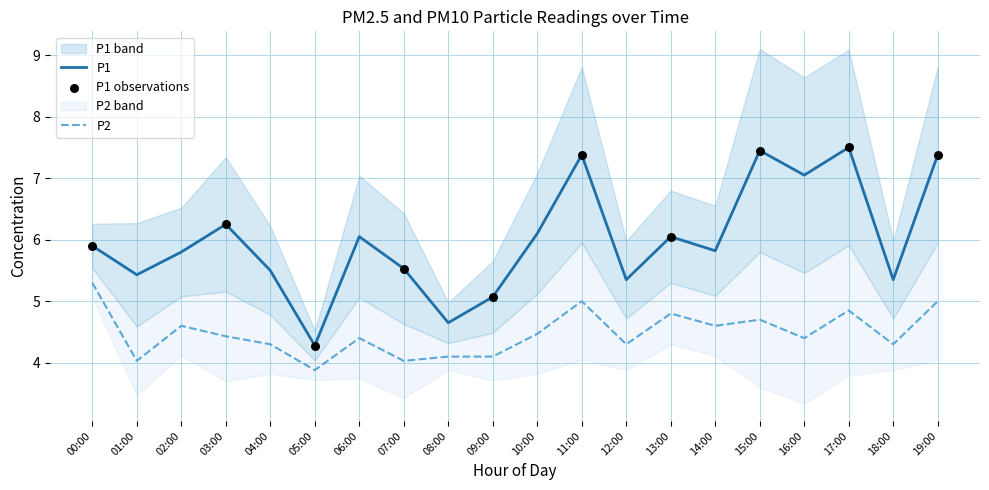

Which series contains the lowest Y value?

P2